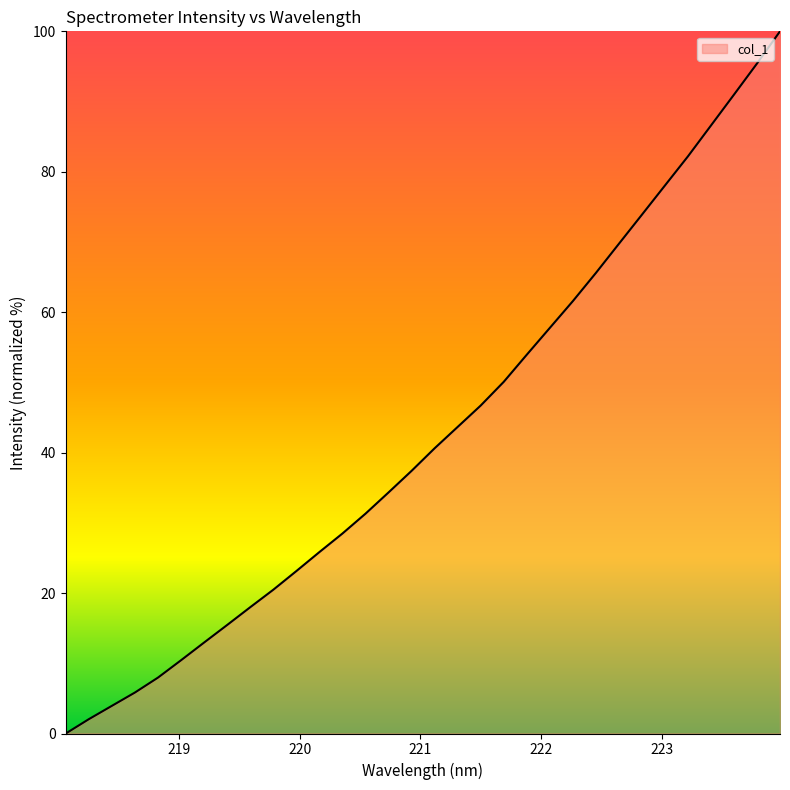

What is the difference between the maximum and minimum values?

100.0